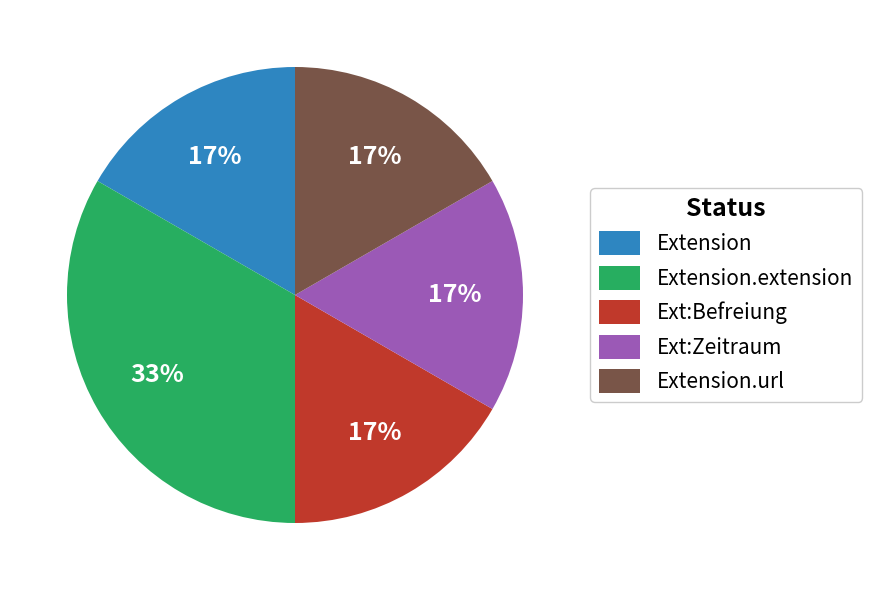

Combined, do Extension.url and Ext:Zeitraum account for over 50%?

No